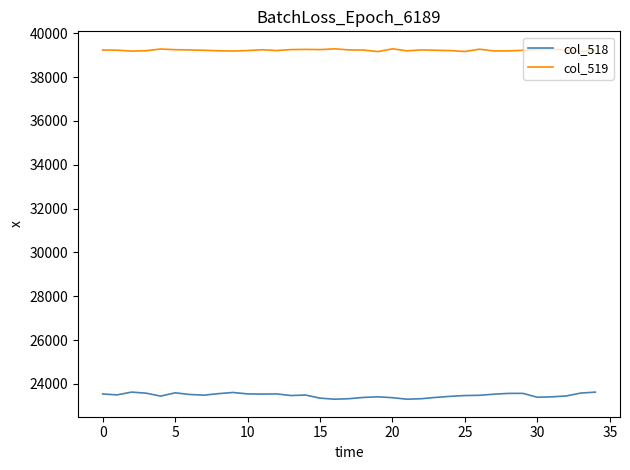

True or false: col_518 and col_519 cross at least once.

False